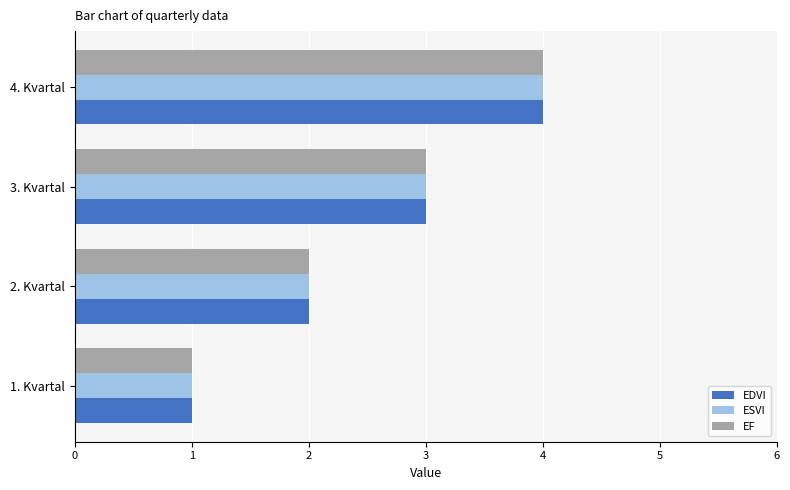

What is the greatest value displayed?

4